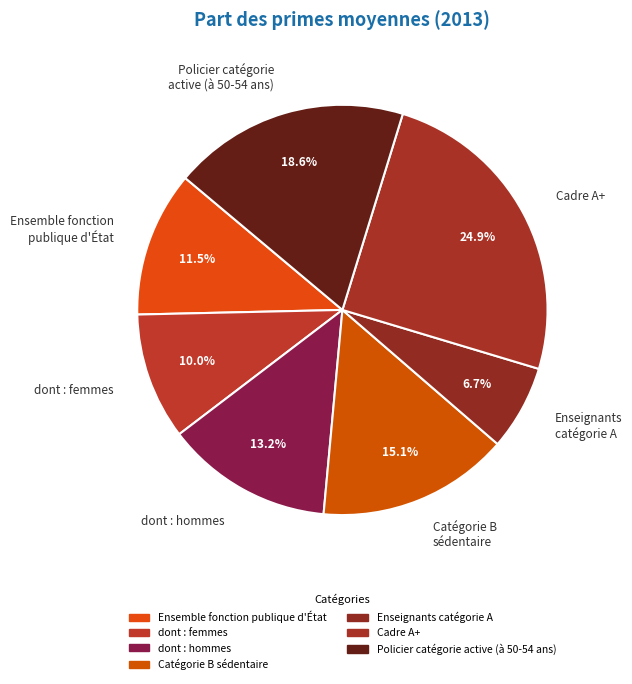

Which has a higher value, Cadre A+ or Ensemble fonction publique d'État?

Cadre A+